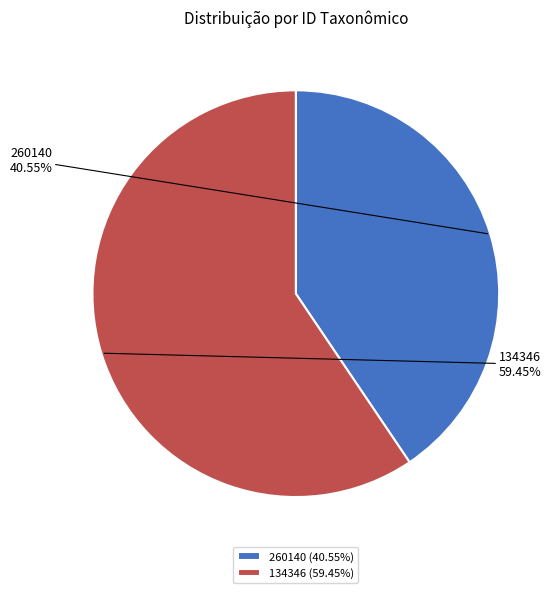

What portion of the pie excludes 134346?

40.5%